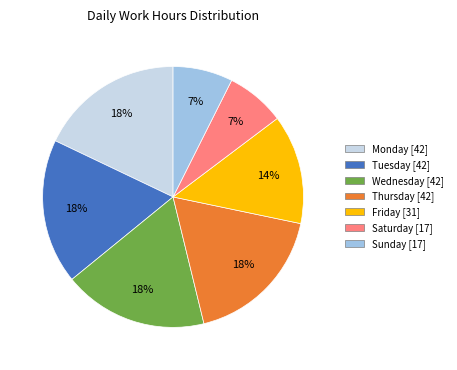

Is there any slice that represents more than half of the pie?

No